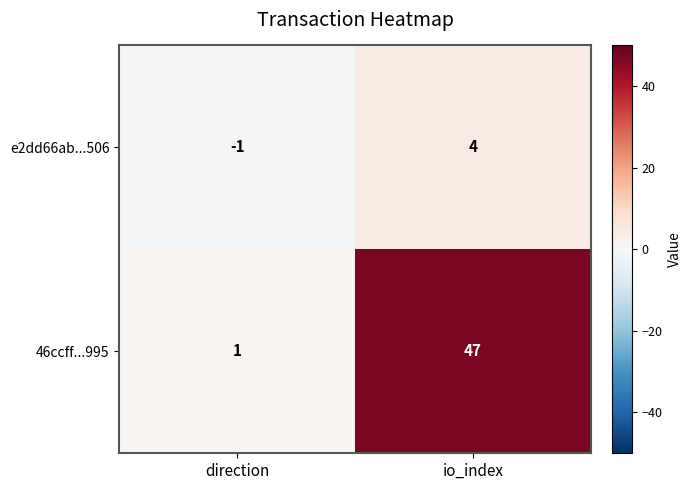

Rank the series at direction from highest to lowest value.

46ccff...995, e2dd66ab...506